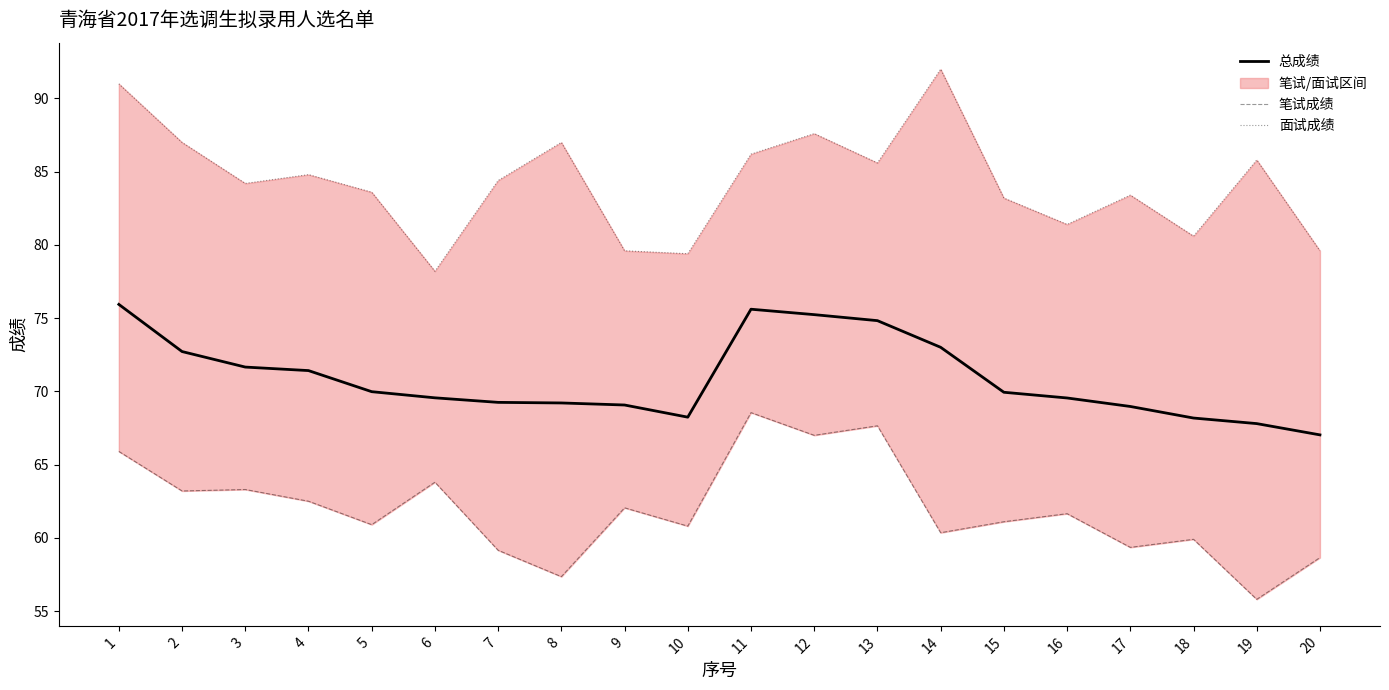

True or false: 笔试成绩 and 总成绩 cross at least once.

False